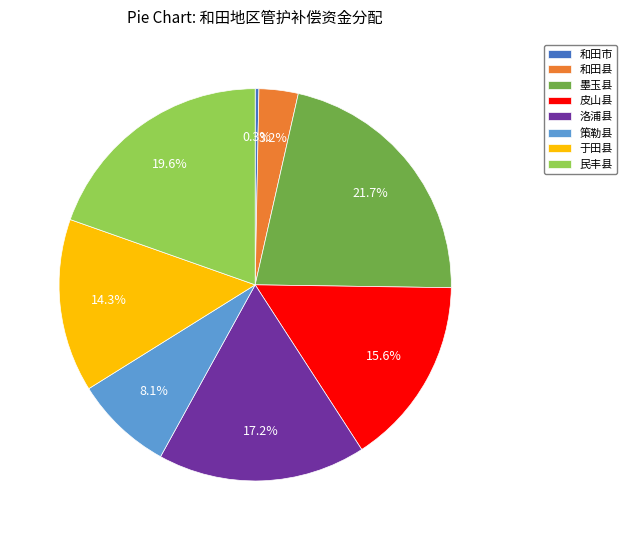

Combined, what portion of the pie is 和田市 and 策勒县?

8.4%